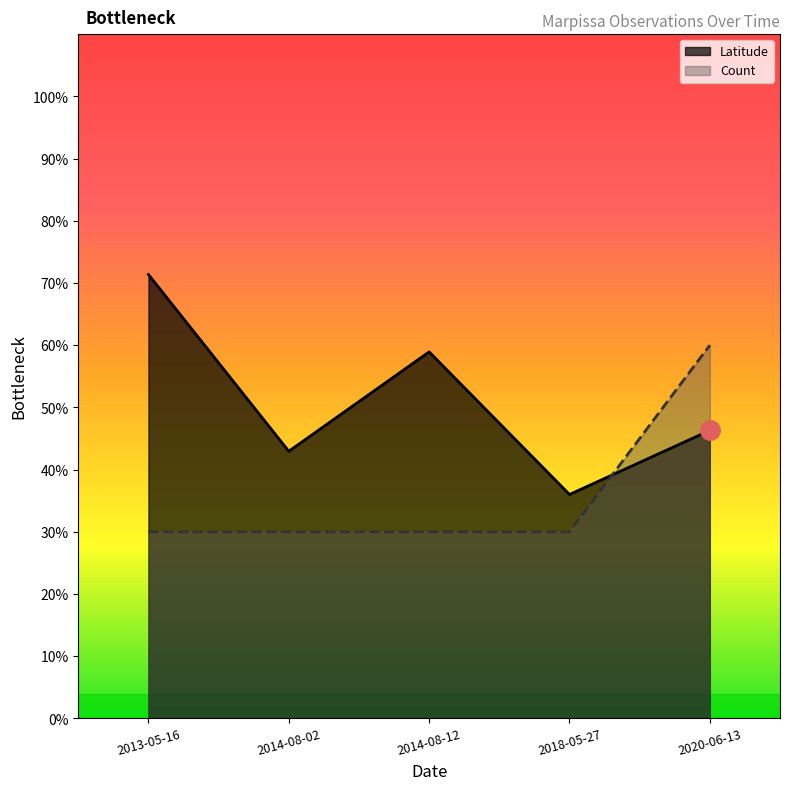

What is the label of the 5th point from the right?

2013-05-16